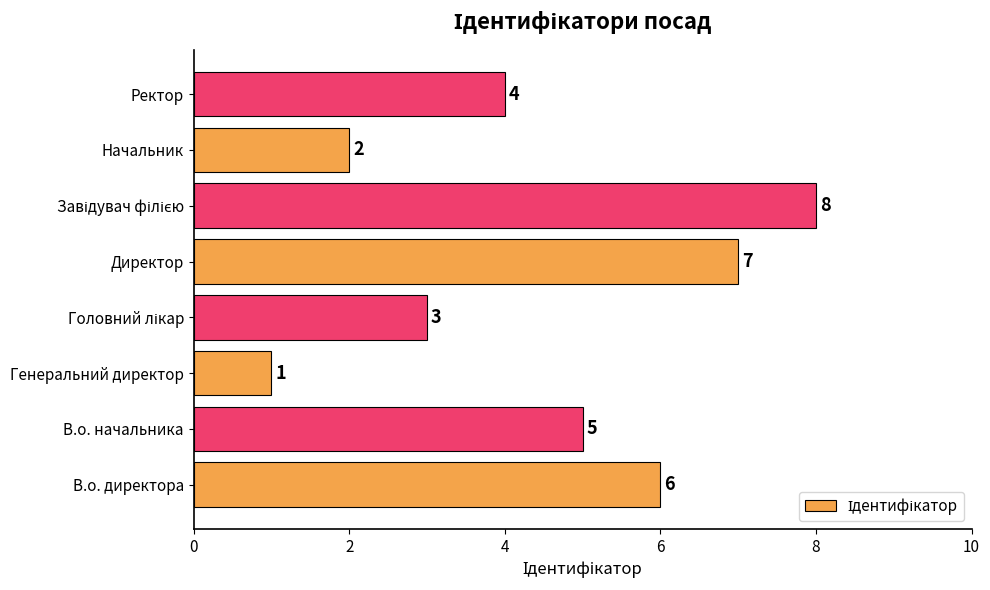

The value at Начальник is 1. True or false?

False